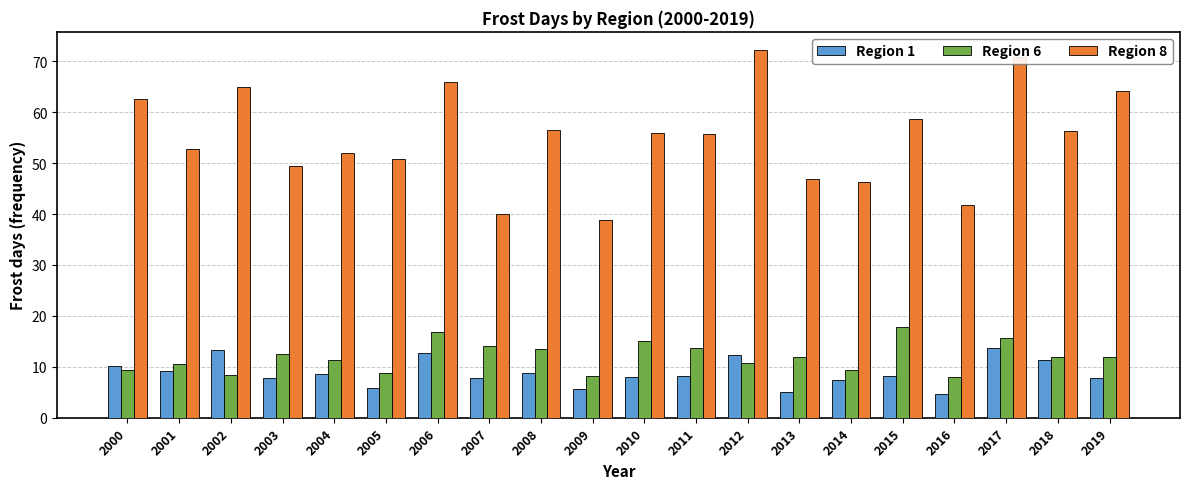

How many bars are there in each group?

3